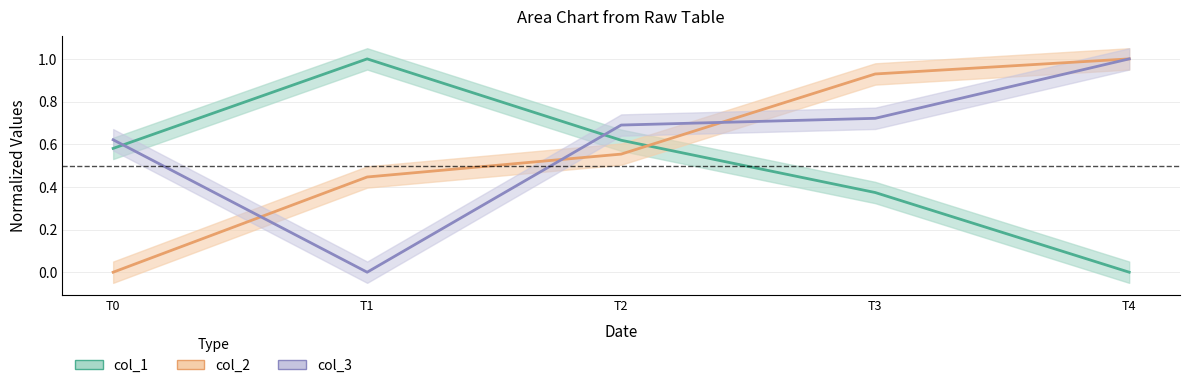

True or false: col_2 has a value of 0.1 at T1.

False